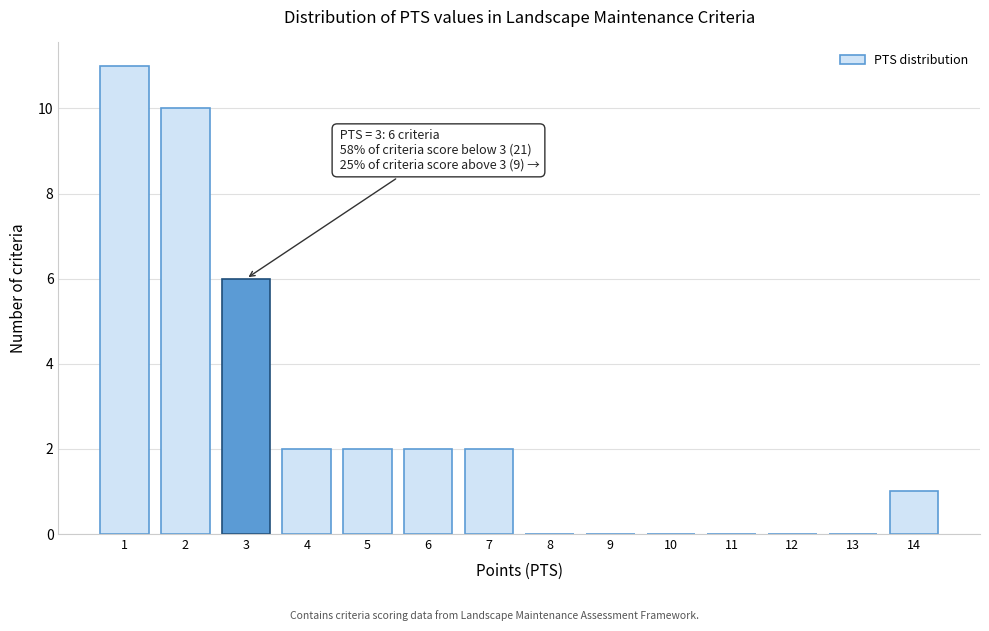

Which range on the x-axis has the tallest bar?

0.5 to 1.5